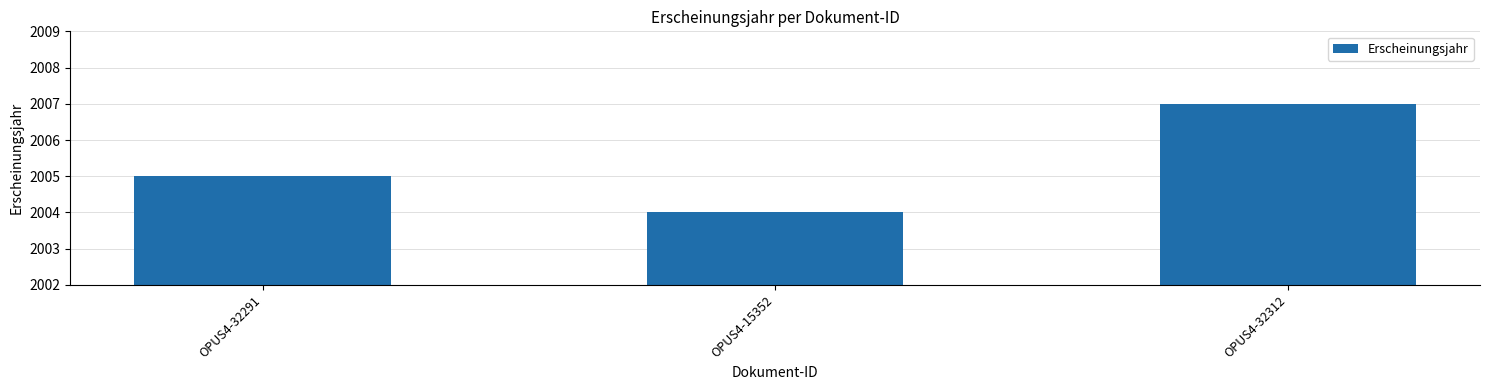

What is the average value?

2005